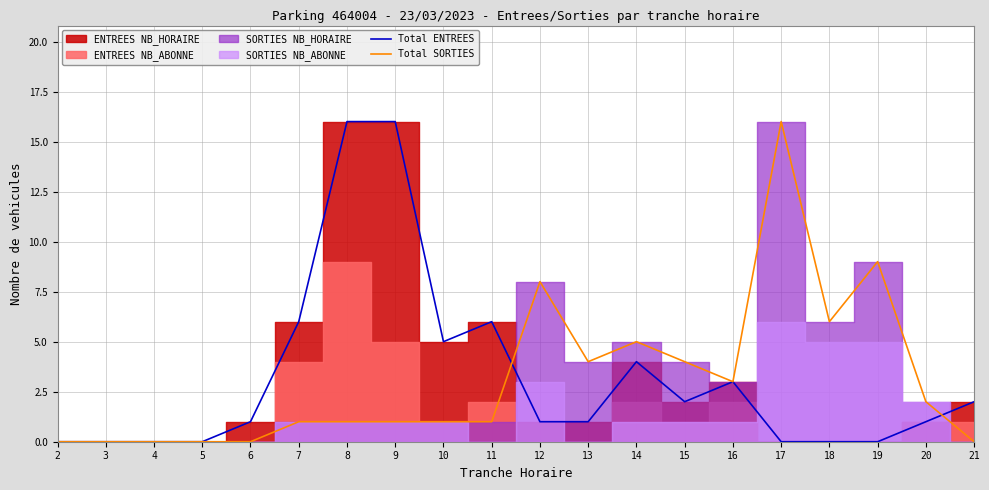

How many interior local peaks does the Total SORTIES series have?

4